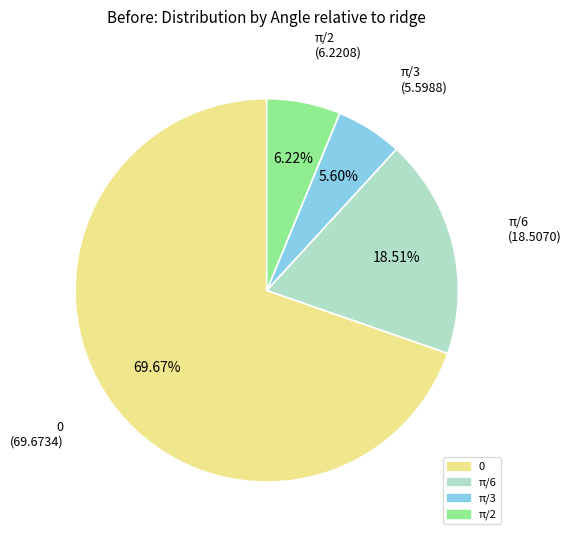

How many slices are in this pie chart?

4